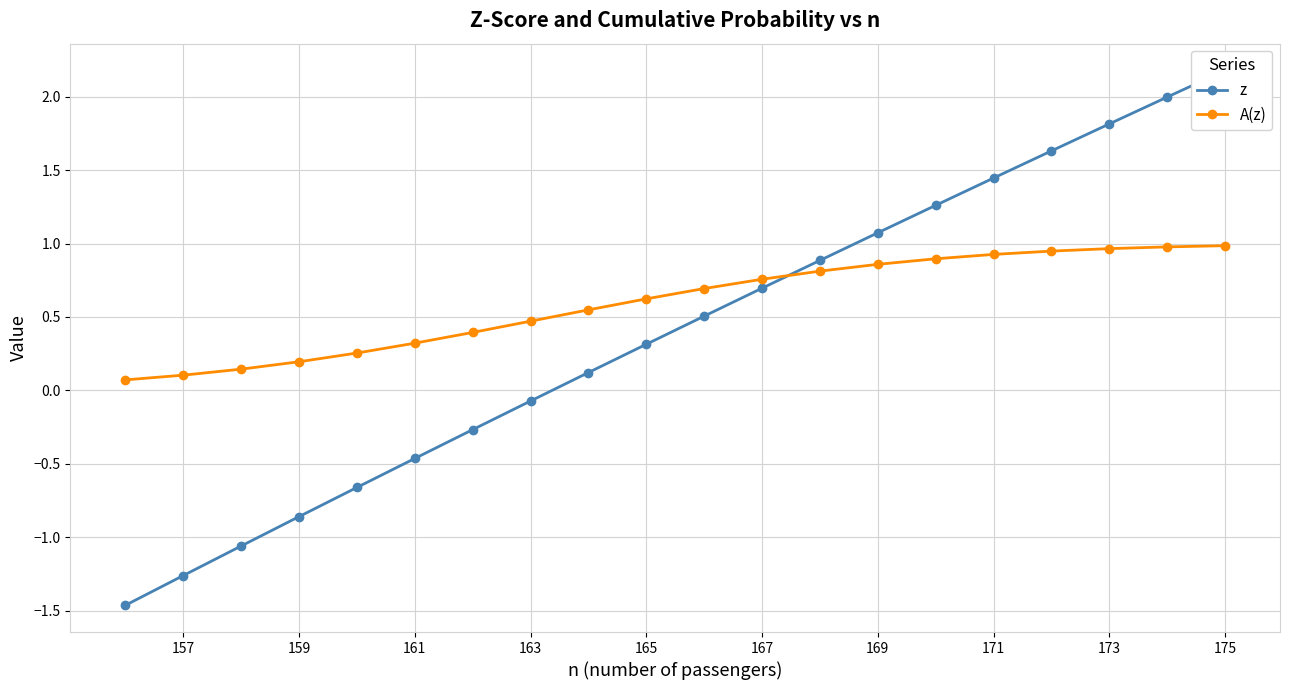

How many intersections are there between z and A(z)?

1